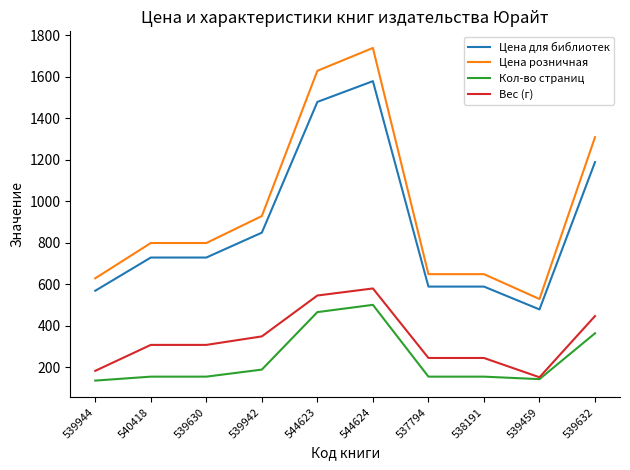

How many values in the Кол-во страниц series are below 155?

2